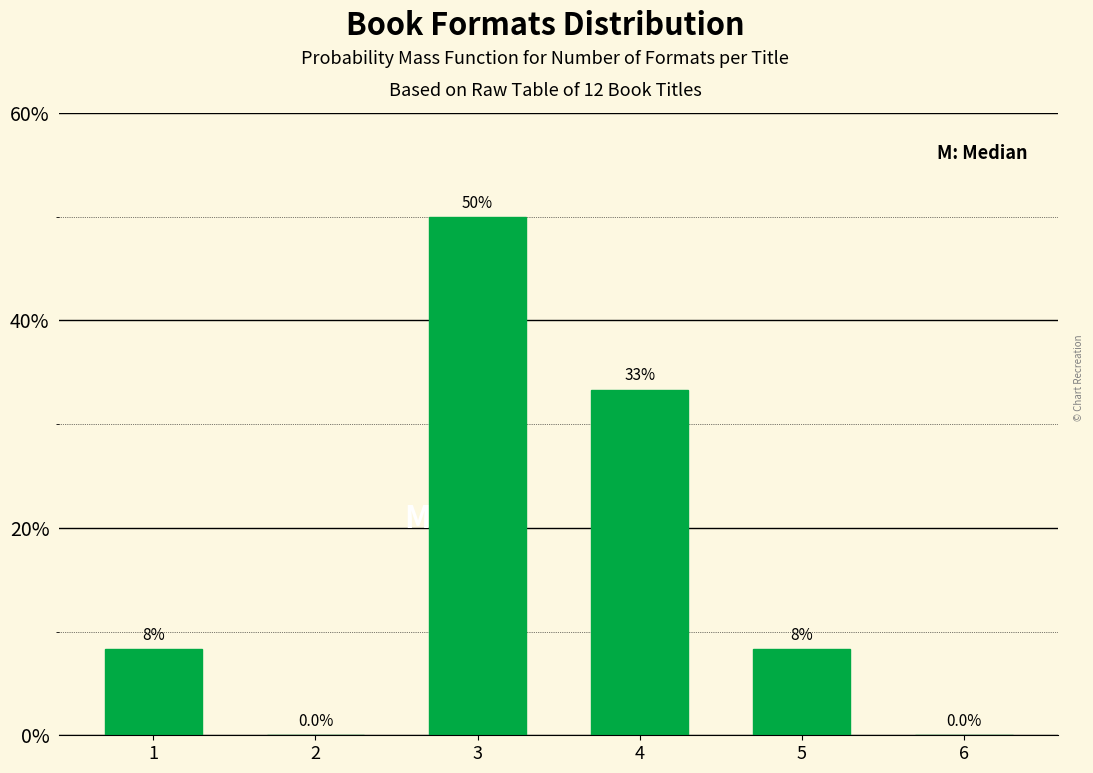

Reading left to right, transcribe all the data shown in this chart.

1=8.3	2=0.0	3=50.0	4=33.3	5=8.3	6=0.0